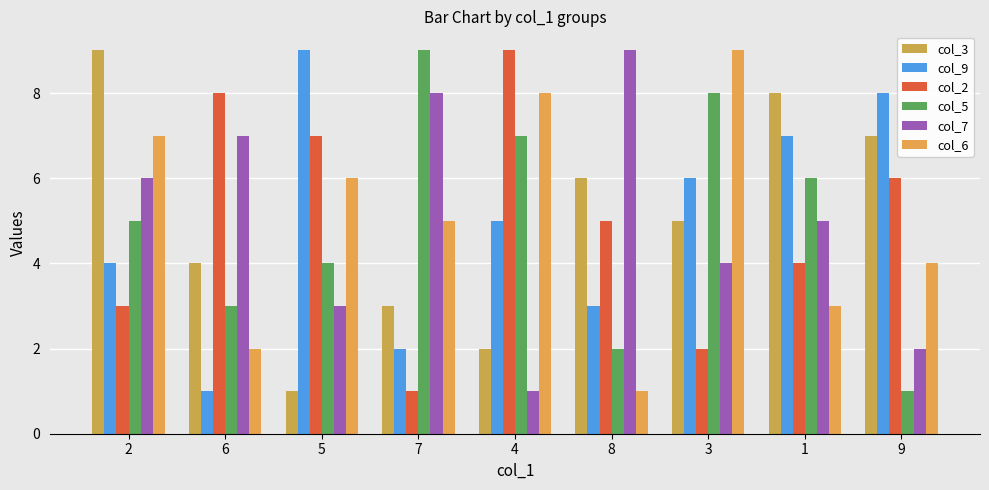

Rank the series at 2 from lowest to highest value.

col_2, col_9, col_5, col_7, col_6, col_3